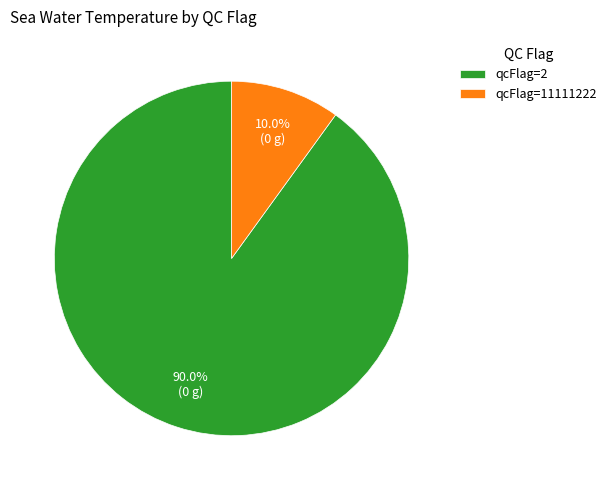

Which slice is the largest?

qcFlag=2